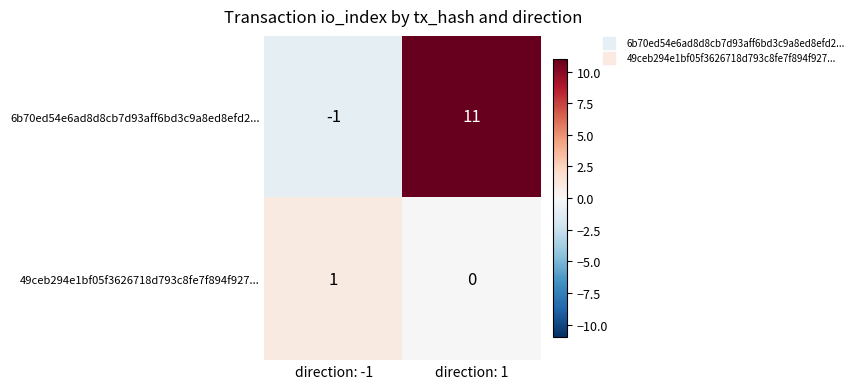

Where is 6b70ed54e6ad8d8cb7d93aff6bd3c9a8ed8efd2... nearest to the value 5?

direction: -1